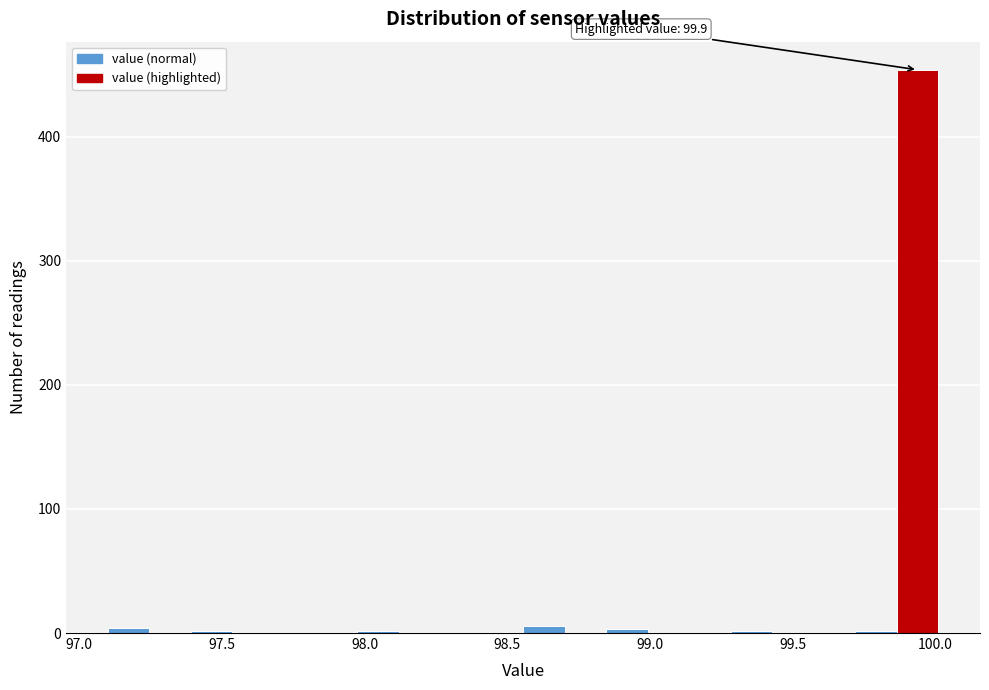

Around what value on the x-axis is the tallest bar? Give the approximate position of its centre, as read against the axis.

99.95